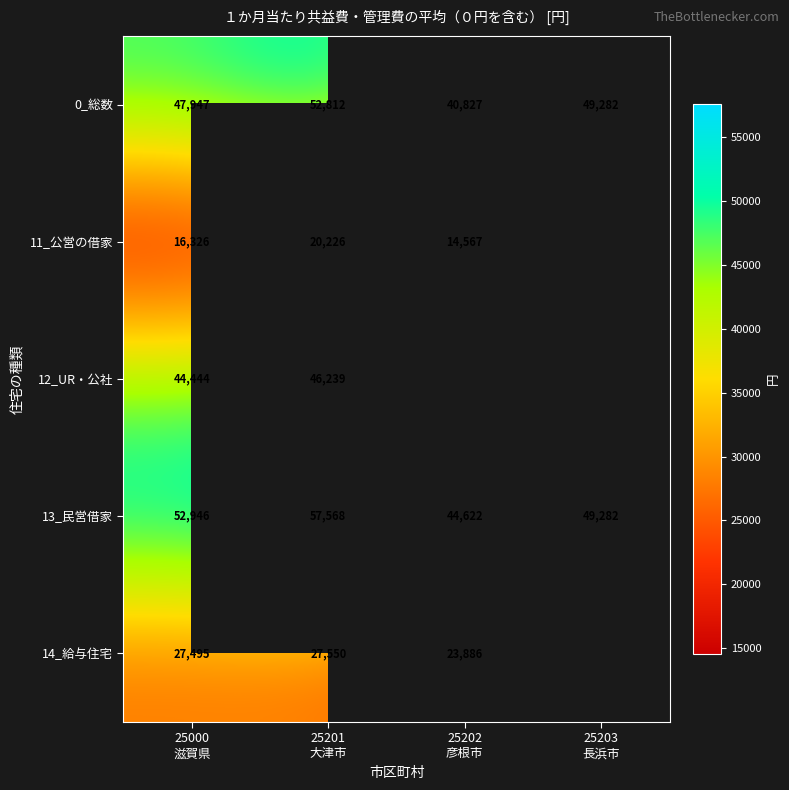

What is the maximum value for 0_総数?

52812